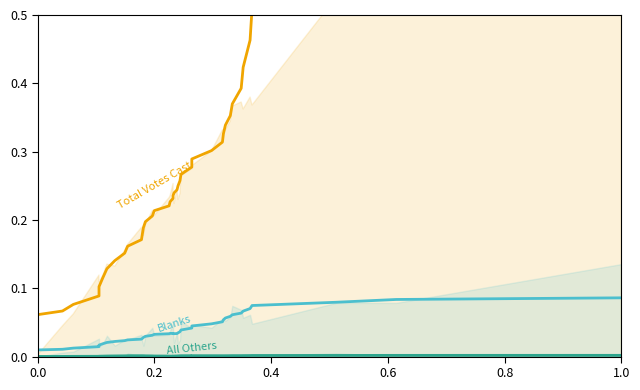

True or false: All Others has more than 0 interior local peaks.

True